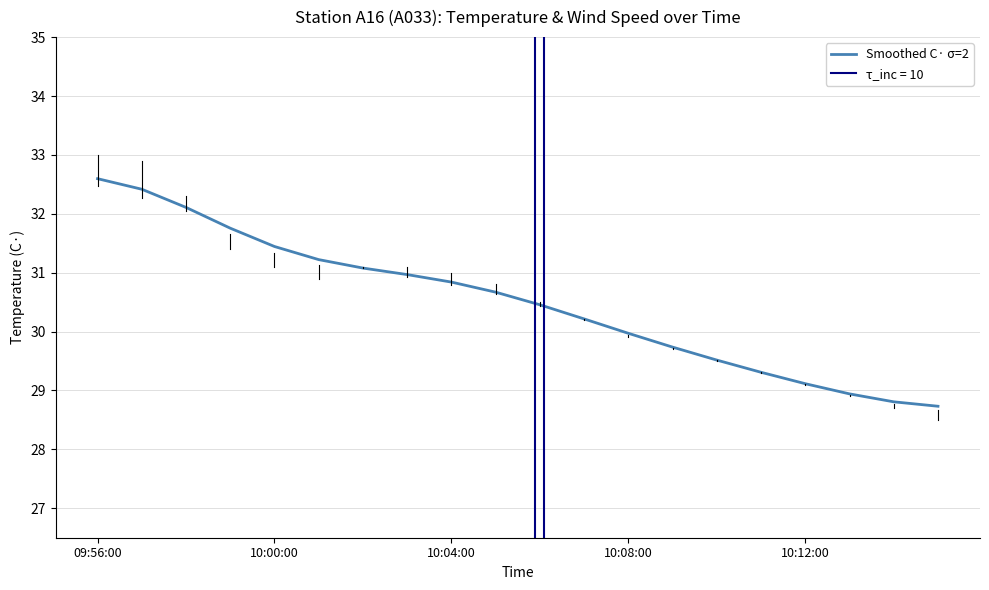

Which label corresponds to the largest value in the chart?

09:56:00